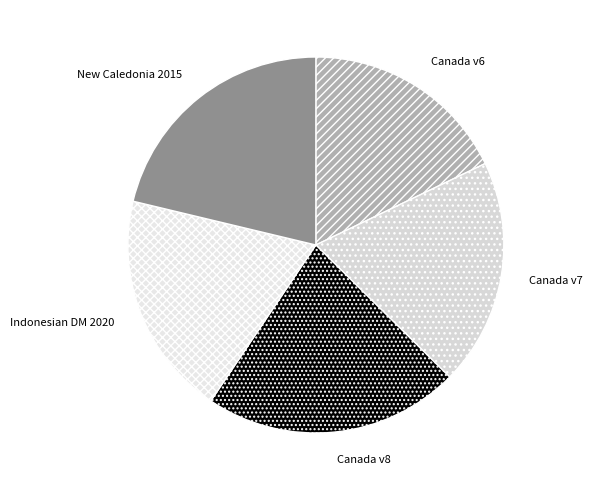

The Indonesian DM 2020 slice represents 27% of the pie. True or false?

False